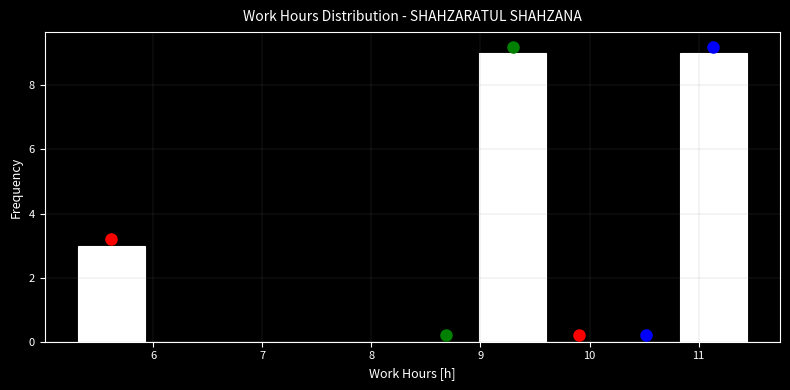

Reading left to right, transcribe this chart: for each bar, give the range it covers on the x-axis and its height. Neither the bar edges nor the heights are printed on the chart, so give them approximately, as read against the axes.

5.3 to 5.9: 3
5.9 to 6.5: 0
6.5 to 7.1: 0
7.1 to 7.8: 0
7.8 to 8.4: 0
8.4 to 9.0: 0
9.0 to 9.6: 9
9.6 to 10.2: 0
10.2 to 10.8: 0
10.8 to 11.4: 9